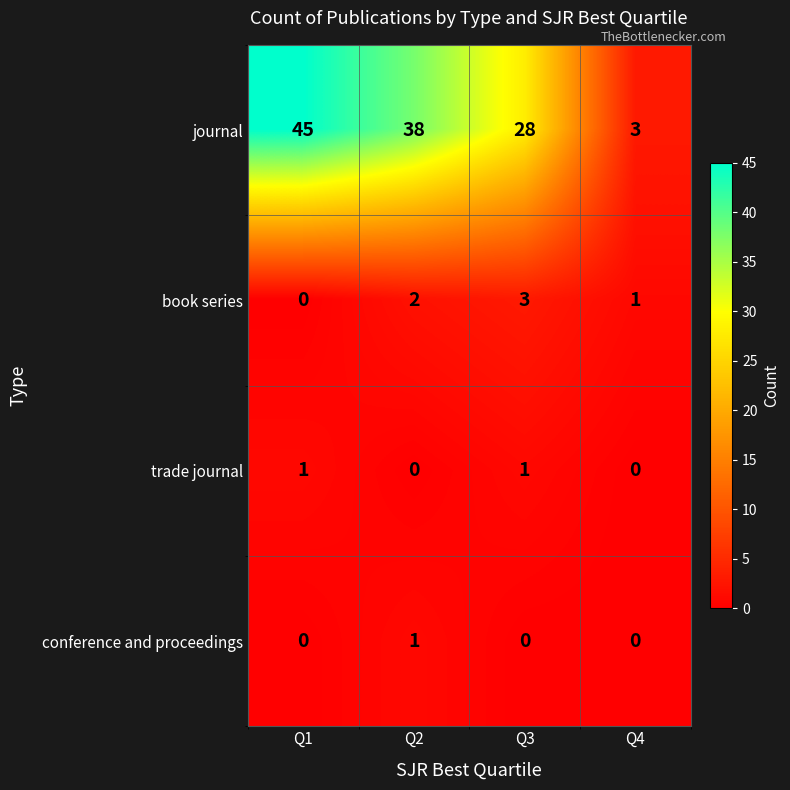

At Q2, list the series in order from smallest to largest.

trade journal, conference and proceedings, book series, journal